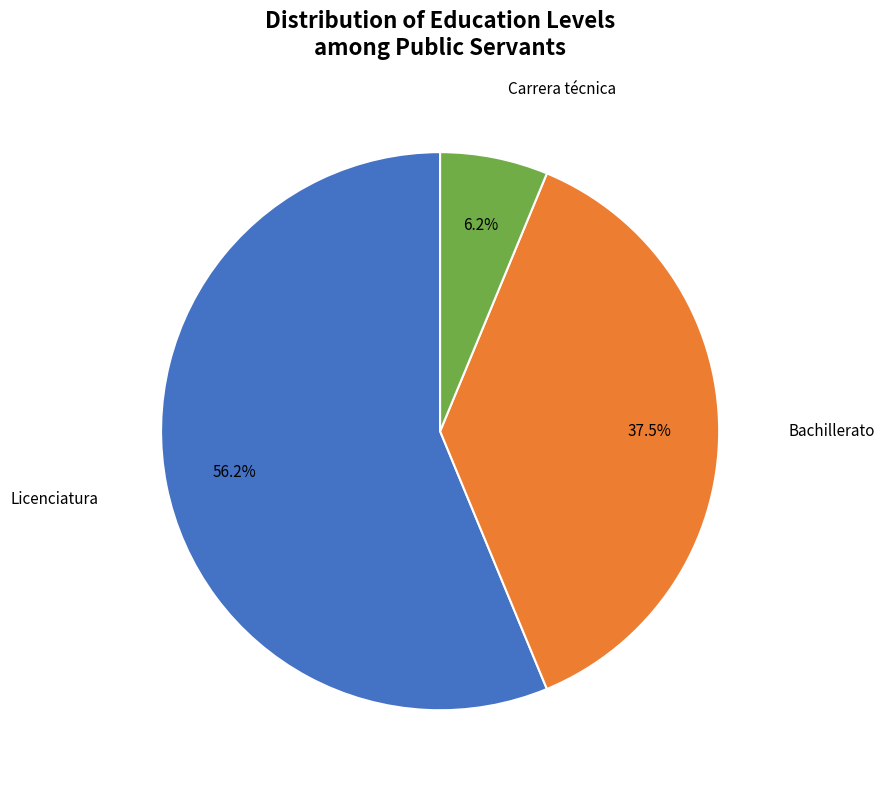

Is there any slice that represents more than half of the pie?

Yes